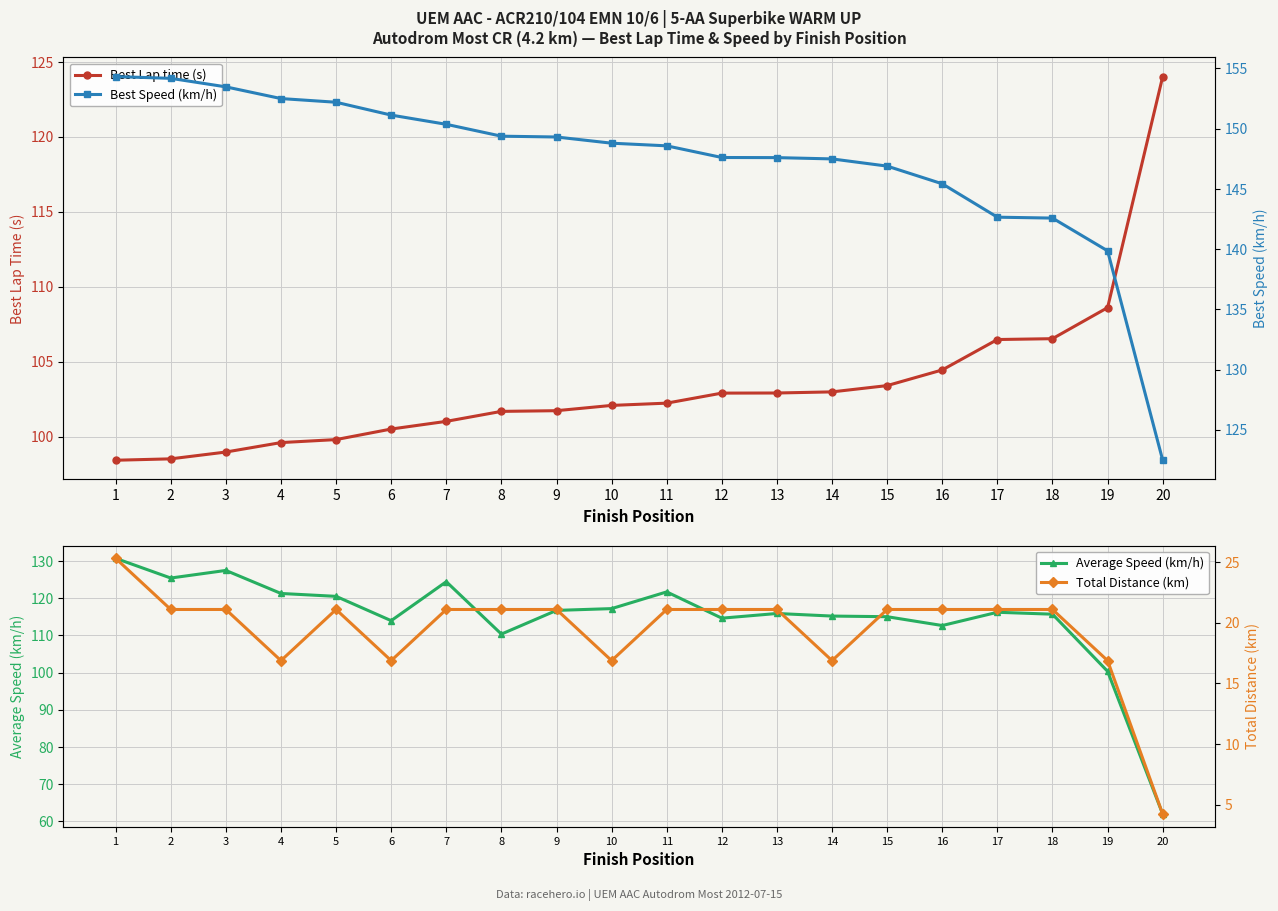

Reading left to right, transcribe all the data shown in this chart.

Best Lap time (s): 98.4	98.5	99.0	99.6	99.8	100.5	101.0	101.7	101.7	102.1	102.2	102.9	102.9	103.0	103.4	104.4	106.5	106.5	108.6	124.0
Average Speed (km/h): 130.7	125.4	127.5	121.3	120.5	114.0	124.4	110.3	116.7	117.2	121.7	114.6	115.9	115.2	115.0	112.6	116.2	115.7	100.3	61.9
Best Speed (km/h): 154.3	154.2	153.5	152.5	152.2	151.1	150.4	149.4	149.3	148.8	148.6	147.6	147.6	147.5	146.9	145.4	142.6	142.6	139.9	122.5
Total Distance (km): 25.3	21.1	21.1	16.9	21.1	16.9	21.1	21.1	21.1	16.9	21.1	21.1	21.1	16.9	21.1	21.1	21.1	21.1	16.9	4.2